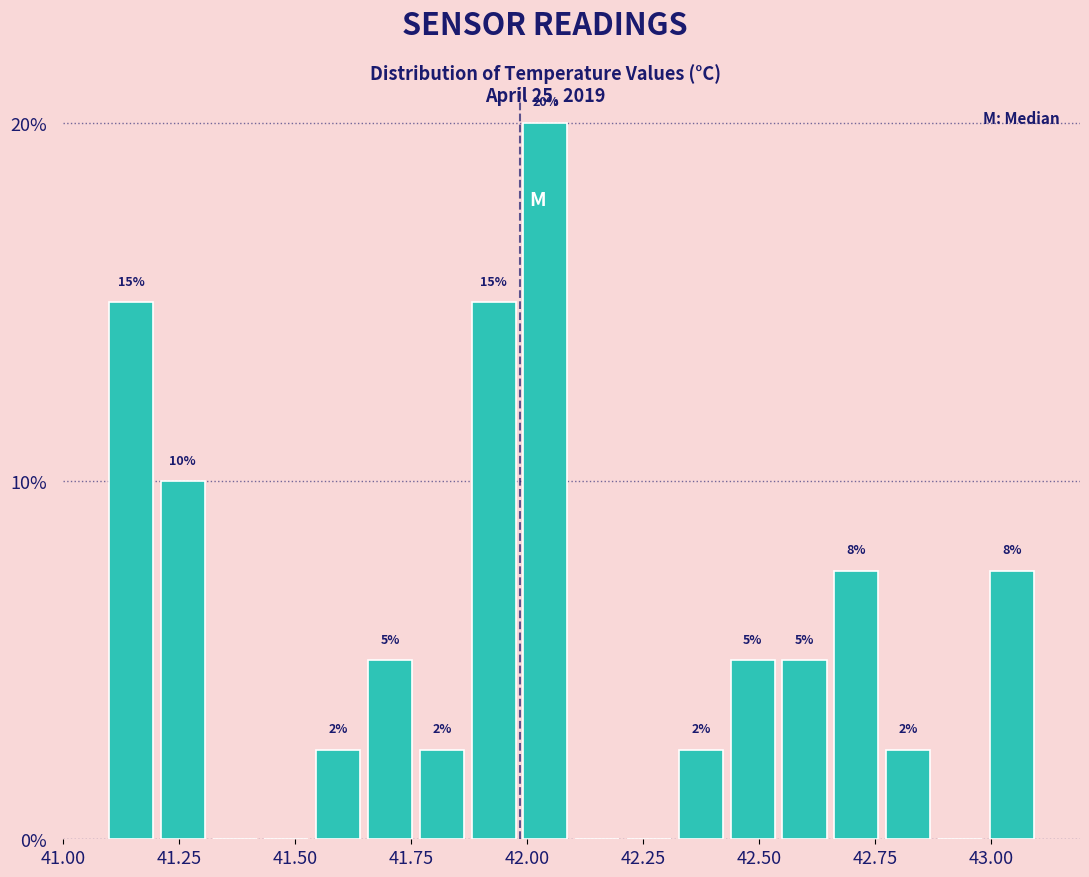

Around what value on the x-axis is the tallest bar? Give the approximate position of its centre, as read against the axis.

42.05